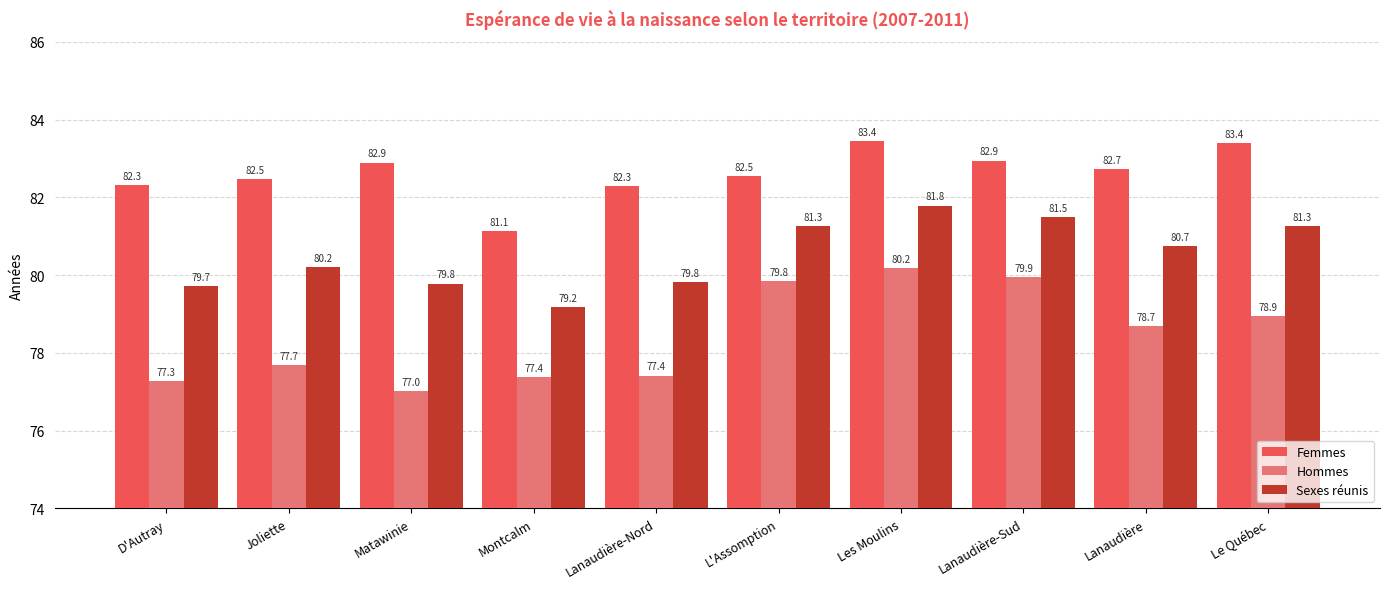

What is the spread (max minus min) of values at Le Québec?

4.5